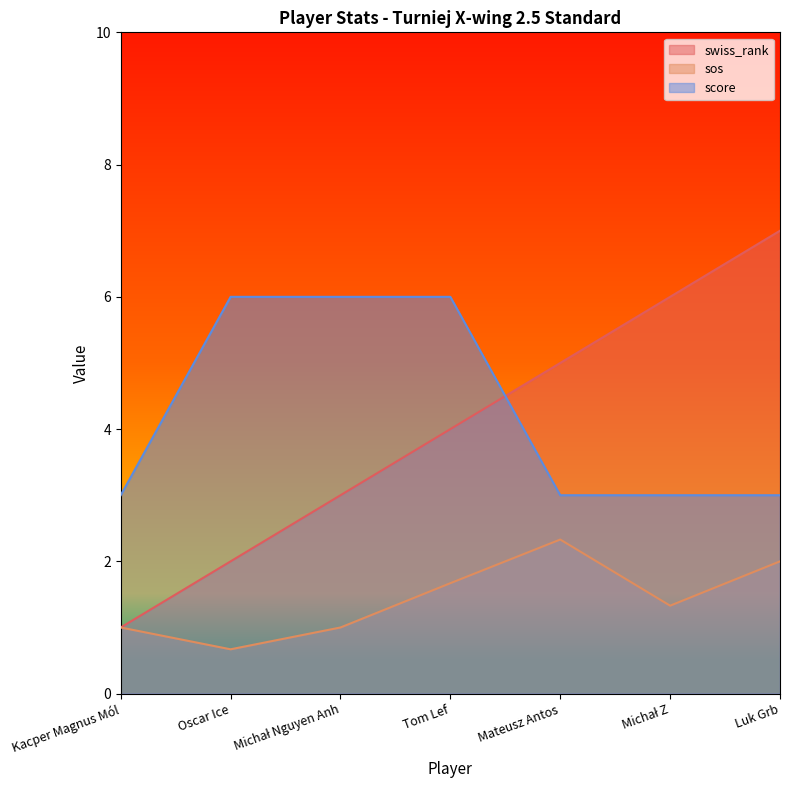

What is the total value across all series at Mateusz Antos?

10.3